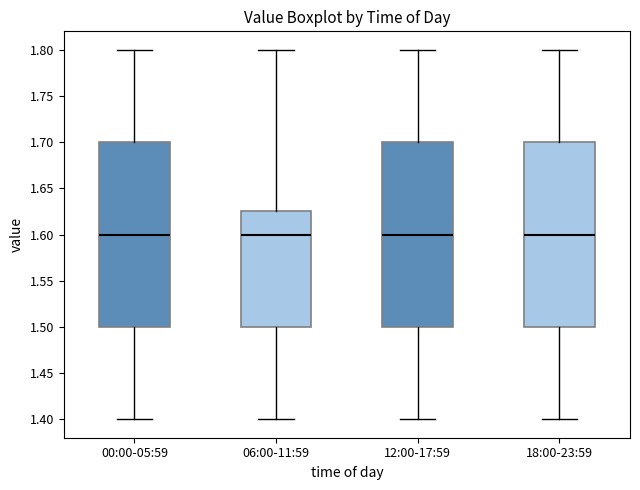

Where does the lower whisker of the box for 00:00-05:59 end on the y-axis? The values are not printed on the chart, so give them approximately, as read against the axis.

1.400